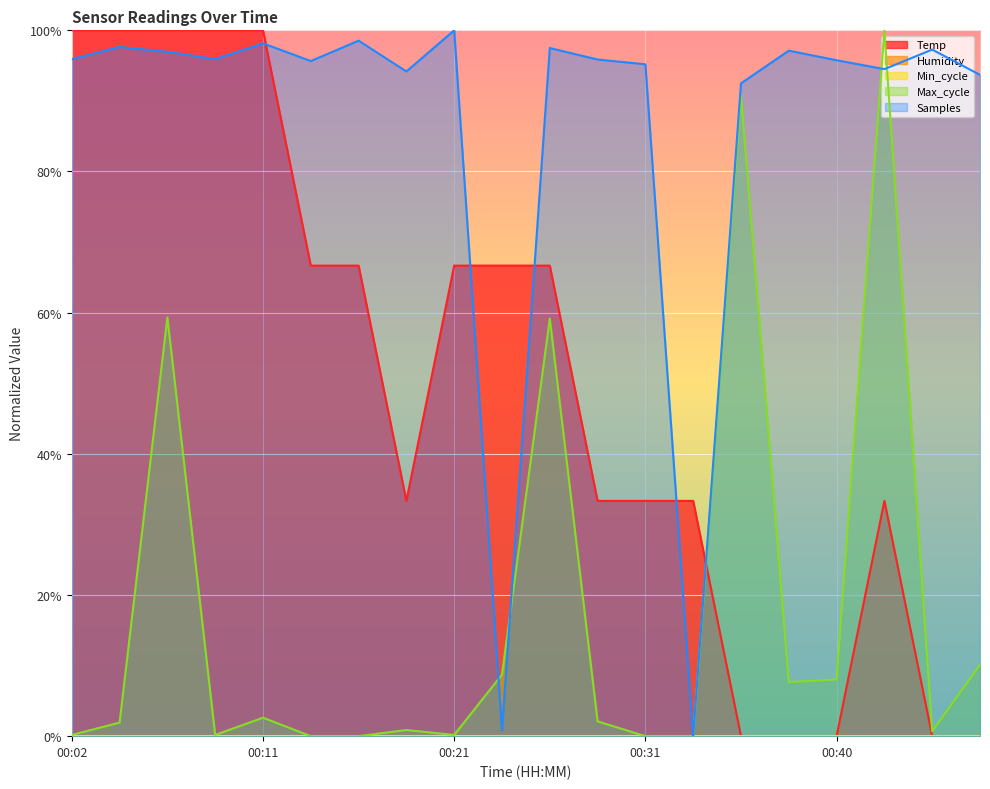

What is the difference between the highest and lowest values at 00:09?

1.0